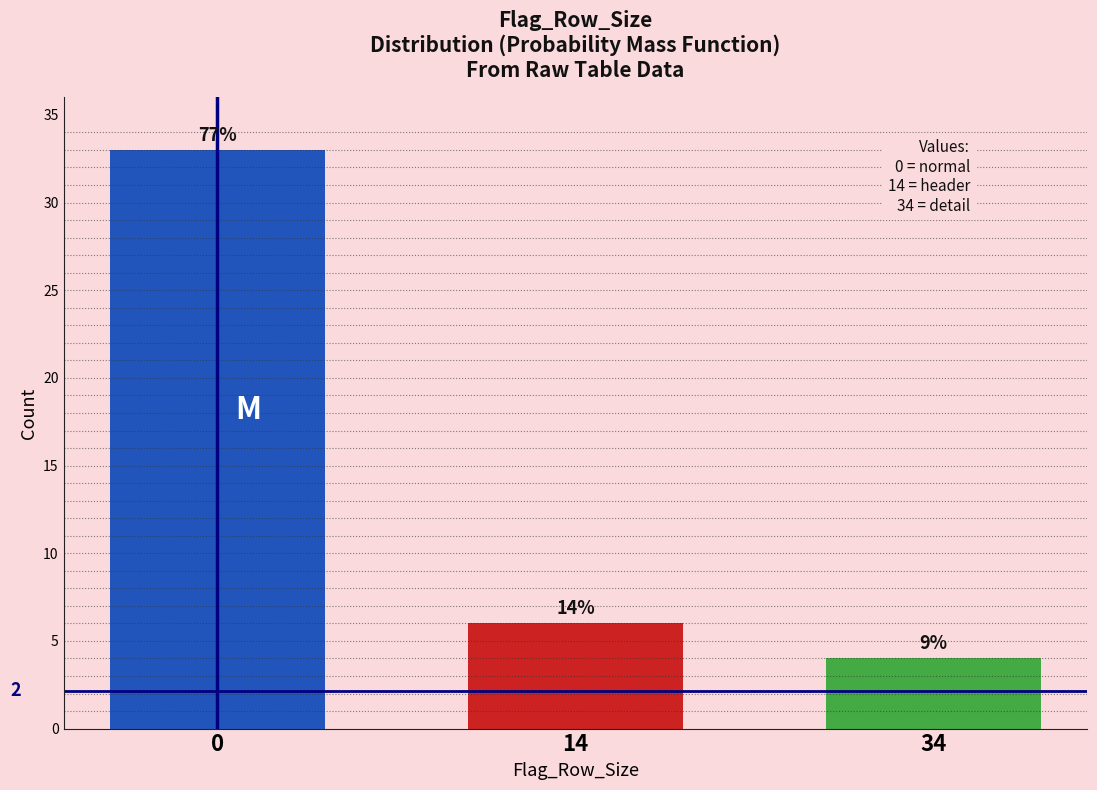

How many bars are there in total?

3